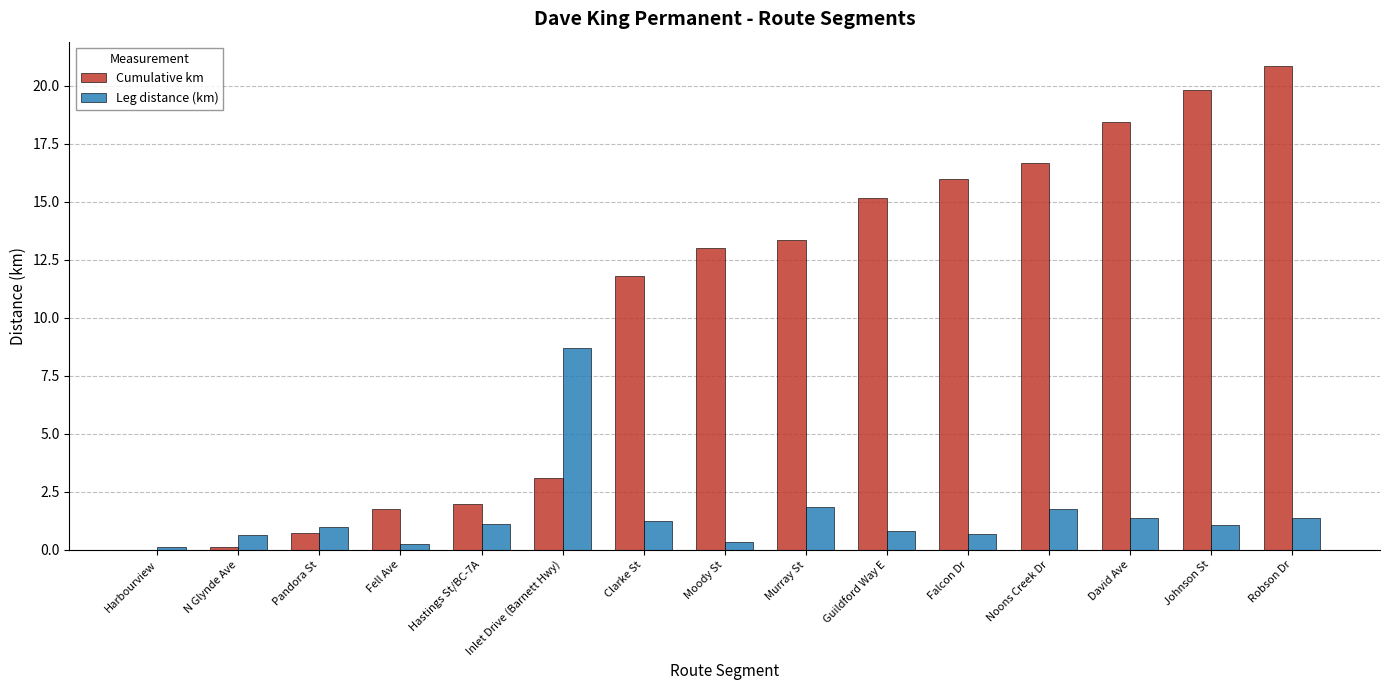

Is the value of Cumulative km at Murray St greater than the value of Leg distance (km) at Harbourview?

Yes